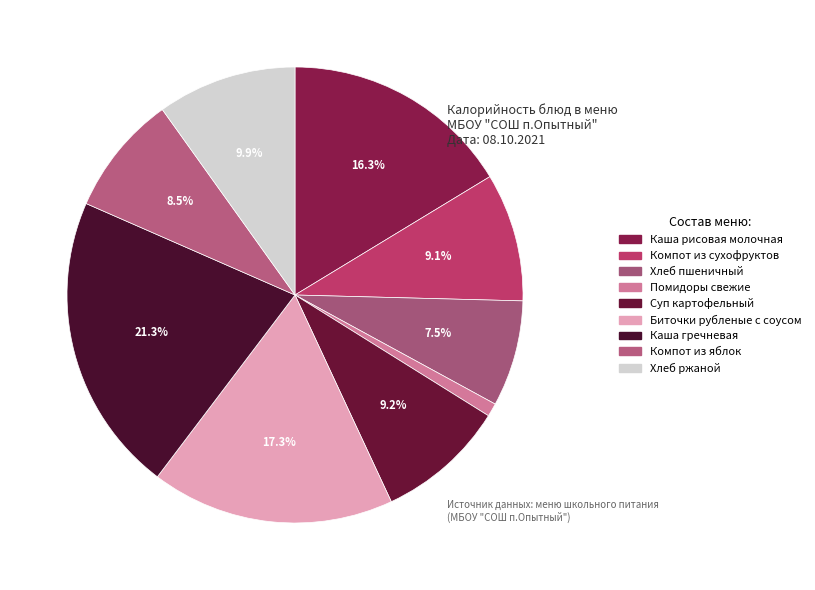

Is there a majority slice in this chart?

No